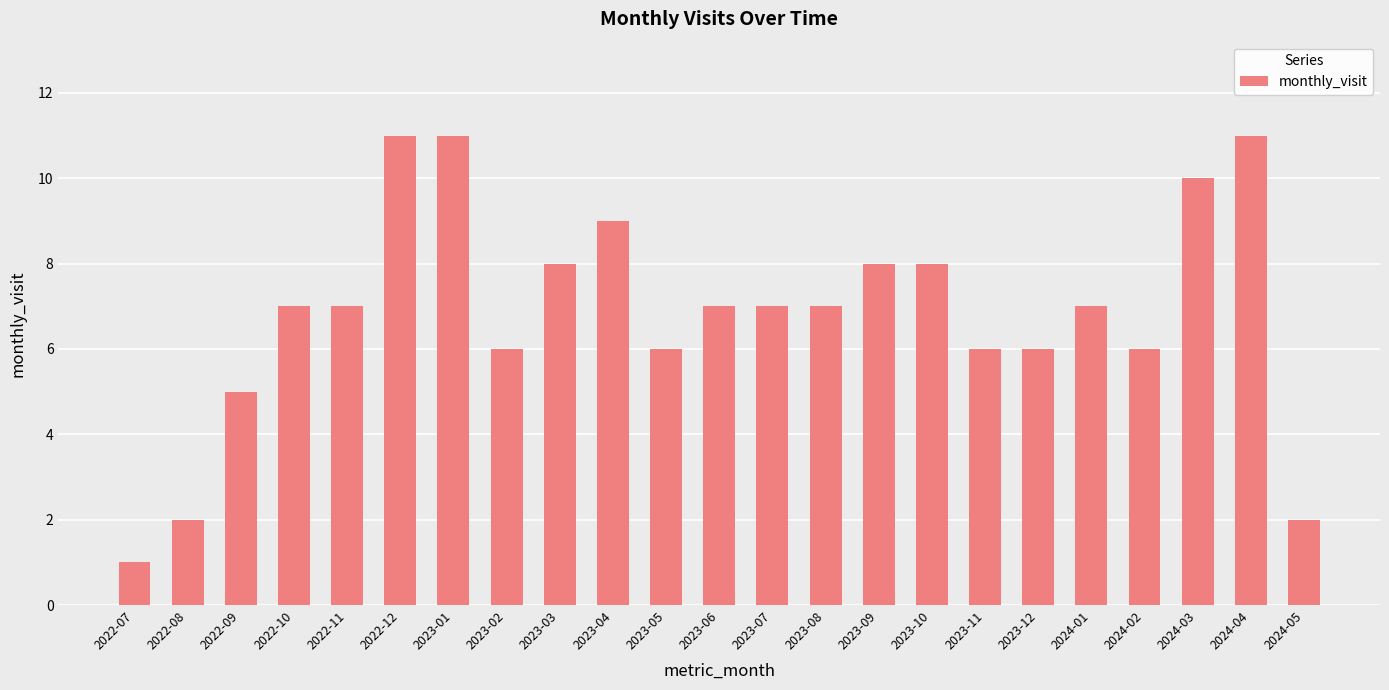

Reading left to right, what are all the values shown in this chart?

2022-07=1	2022-08=2	2022-09=5	2022-10=7	2022-11=7	2022-12=11	2023-01=11	2023-02=6	2023-03=8	2023-04=9	2023-05=6	2023-06=7	2023-07=7	2023-08=7	2023-09=8	2023-10=8	2023-11=6	2023-12=6	2024-01=7	2024-02=6	2024-03=10	2024-04=11	2024-05=2